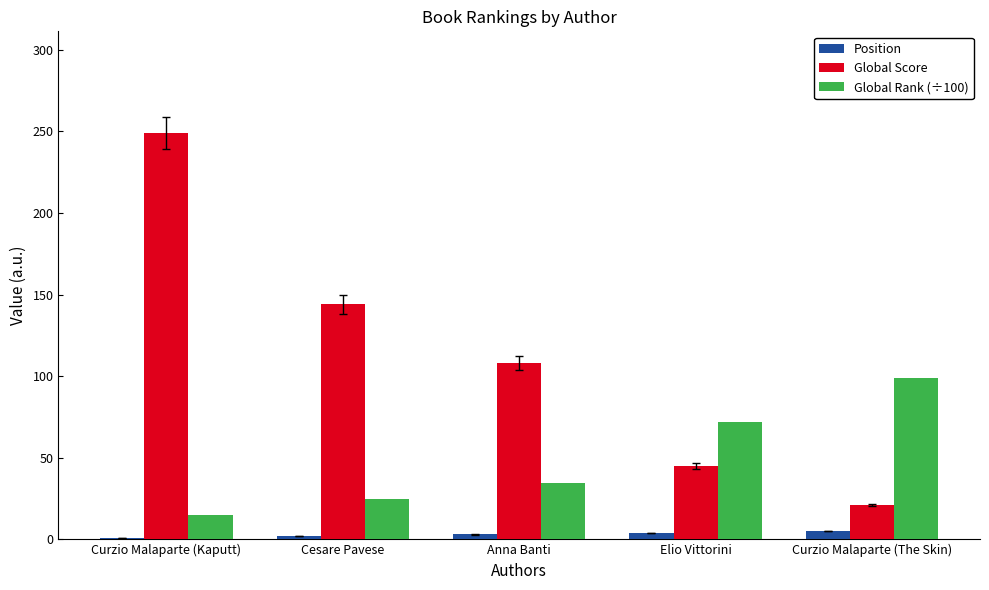

What is the sum of all Global Rank (÷100) values?

245.6